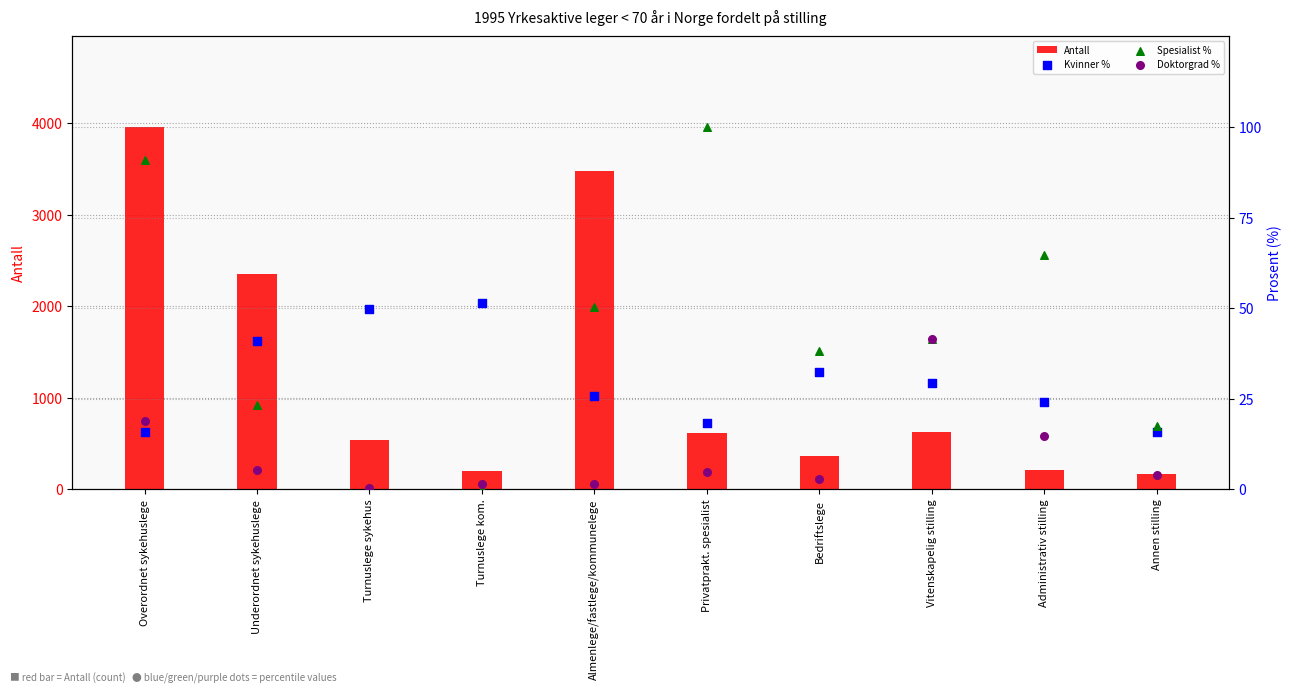

Which series contains the highest Y value?

Antall